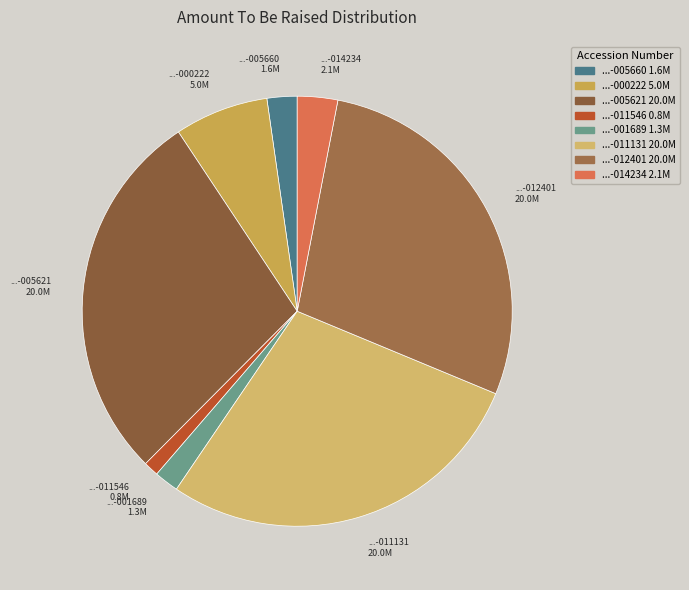

Count the number of slices in the pie.

8